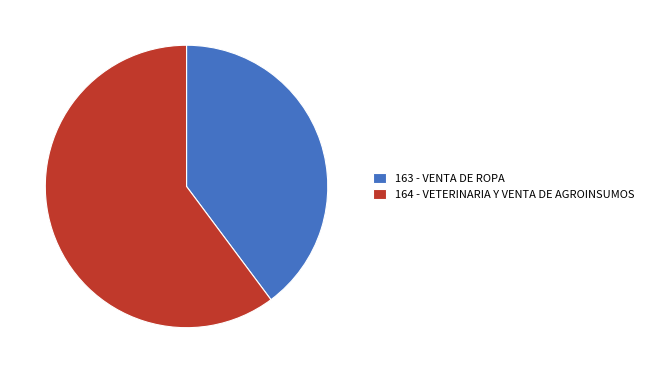

What is the smallest slice in the pie chart?

163 - VENTA DE ROPA